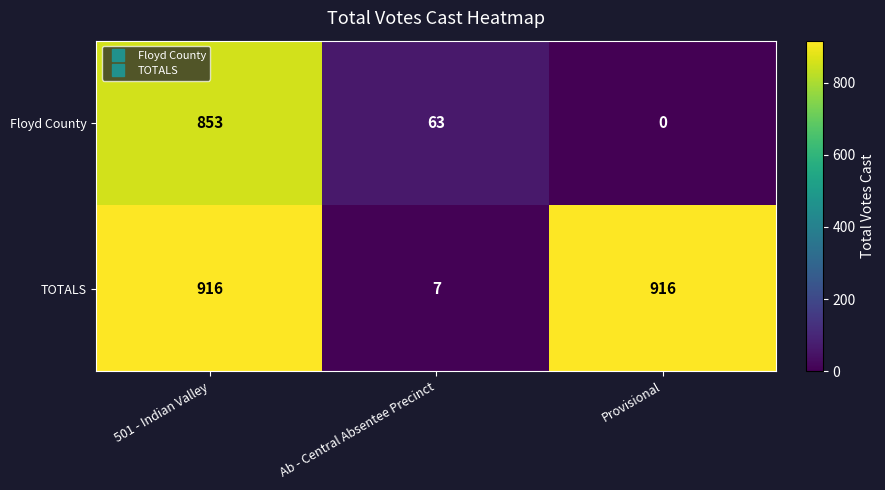

Reading right to left, extract all data points from this chart.

Floyd County: Provisional=0	Ab - Central Absentee Precinct=63	501 - Indian Valley=853
TOTALS: Provisional=916	Ab - Central Absentee Precinct=7	501 - Indian Valley=916